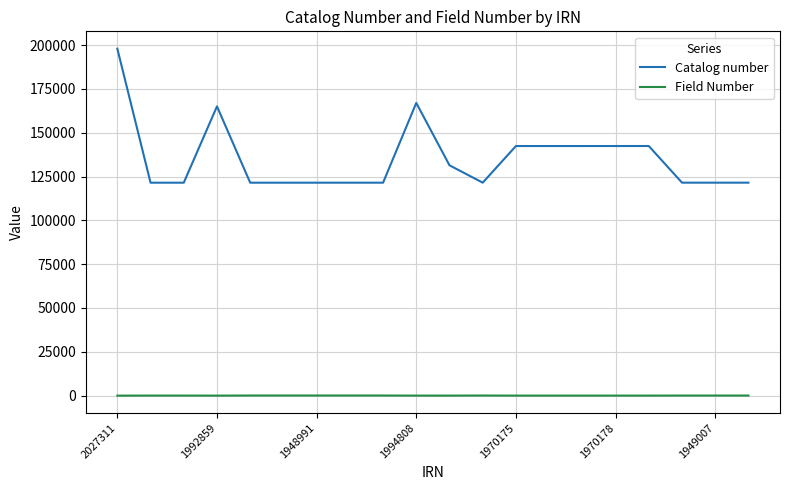

True or false: Field Number and Catalog number intersect in this chart.

False